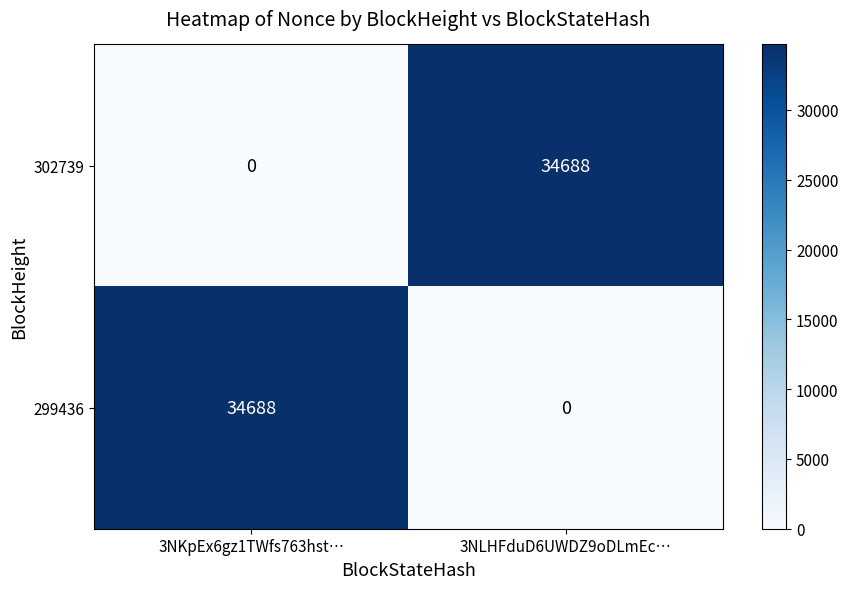

Which category has the highest value in the 302739 series?

3NLHFduD6UWDZ9oDLmEc…